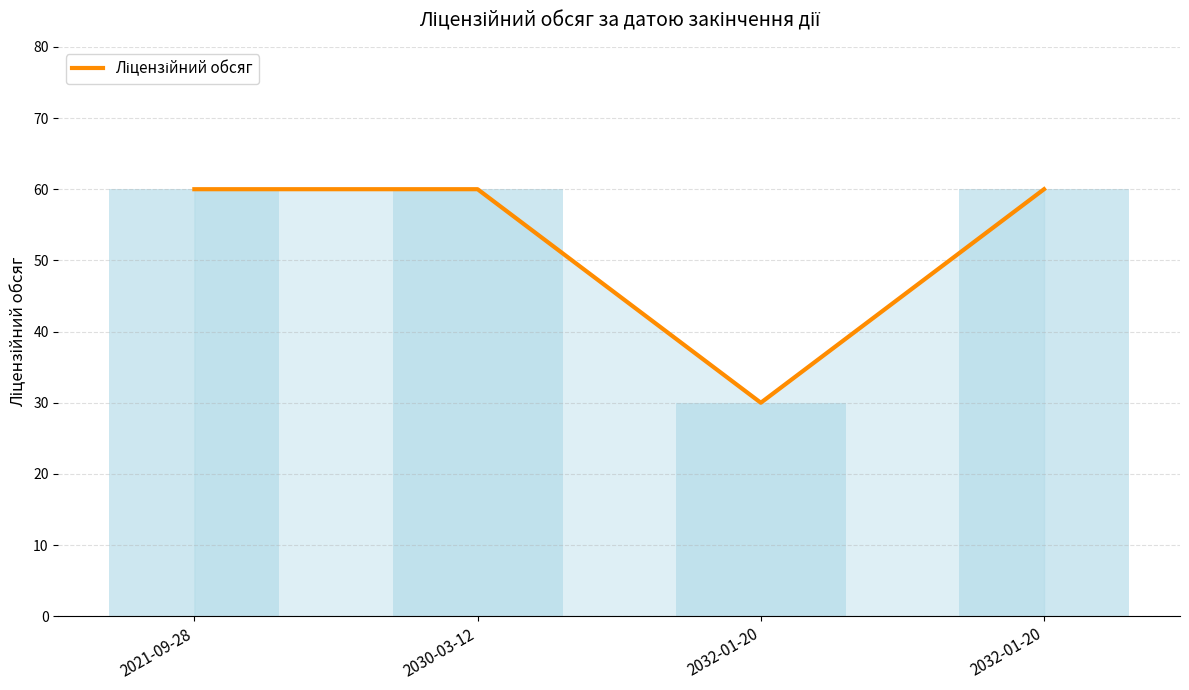

What is the label of the 4th bar from the right?

2021-09-28